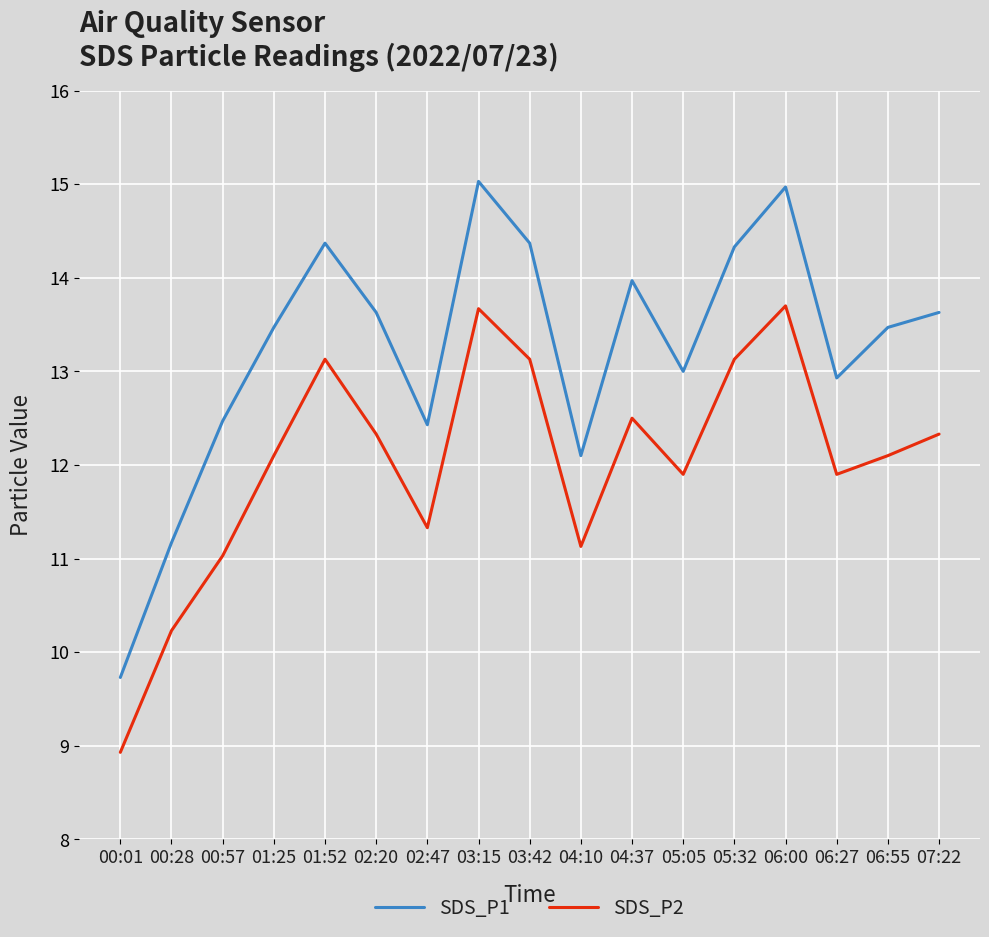

What is the total value across all series at 03:42?

27.5